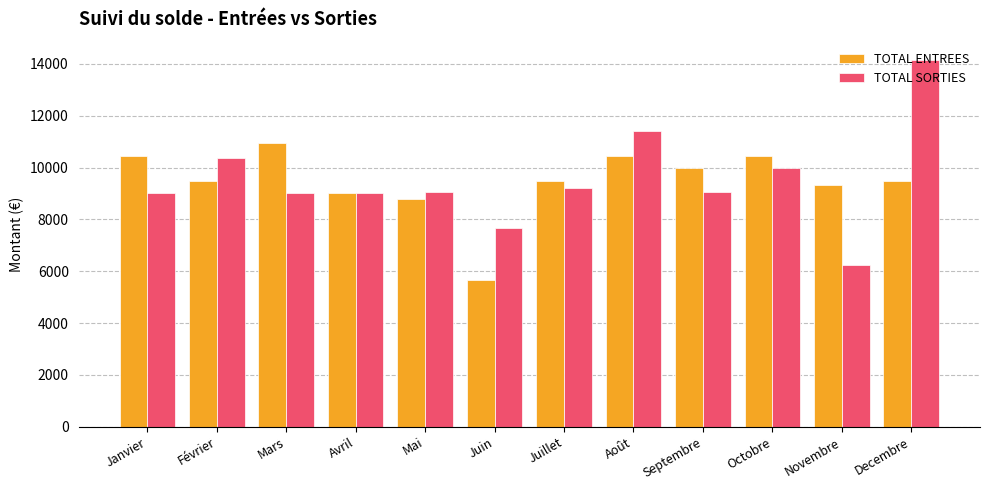

Read the TOTAL SORTIES value at Septembre.

9056.4